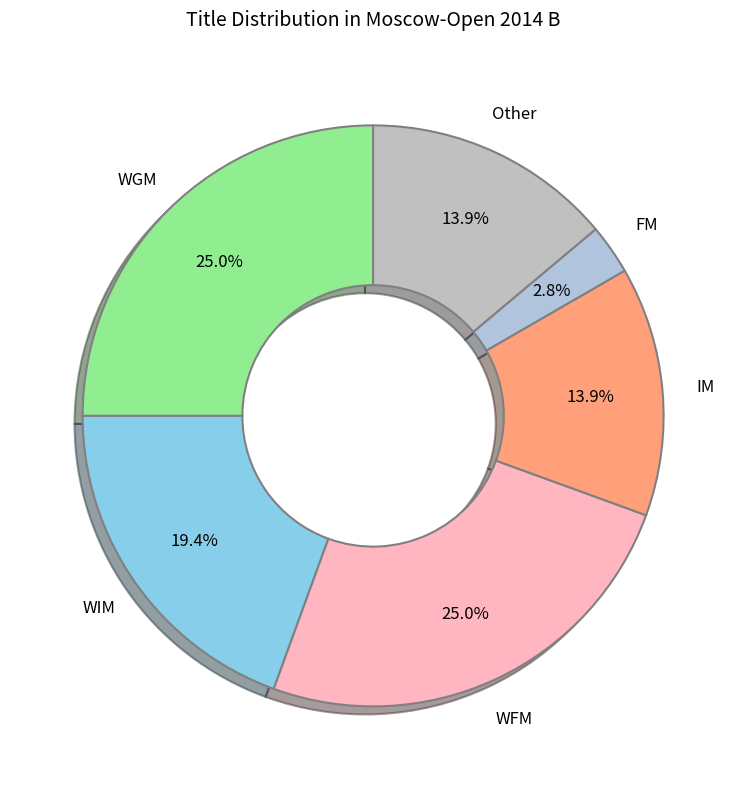

To the nearest percent, what is the difference between the largest and smallest slice percentages?

22%